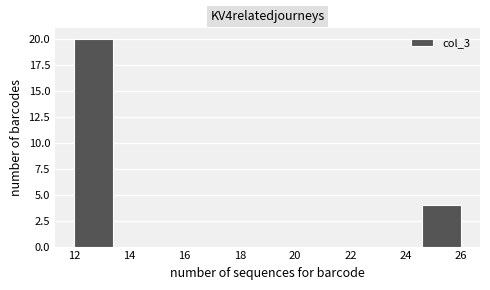

How tall is the bar that spans 12.0 to 13.4 on the x-axis? The values are not printed on the chart, so give them approximately, as read against the axis.

20